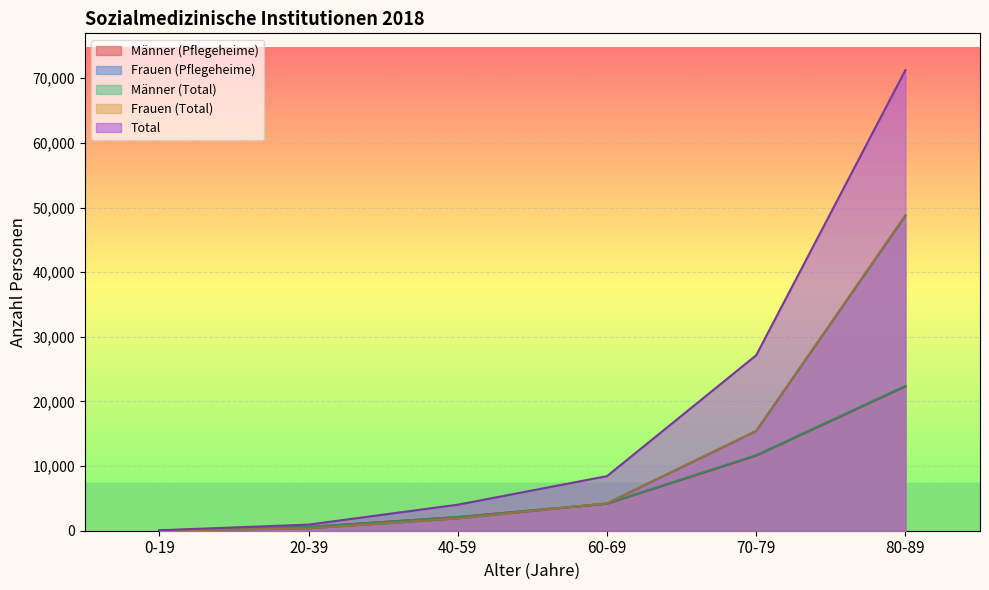

Which series changed the most between 20-39 and 60-69?

Total